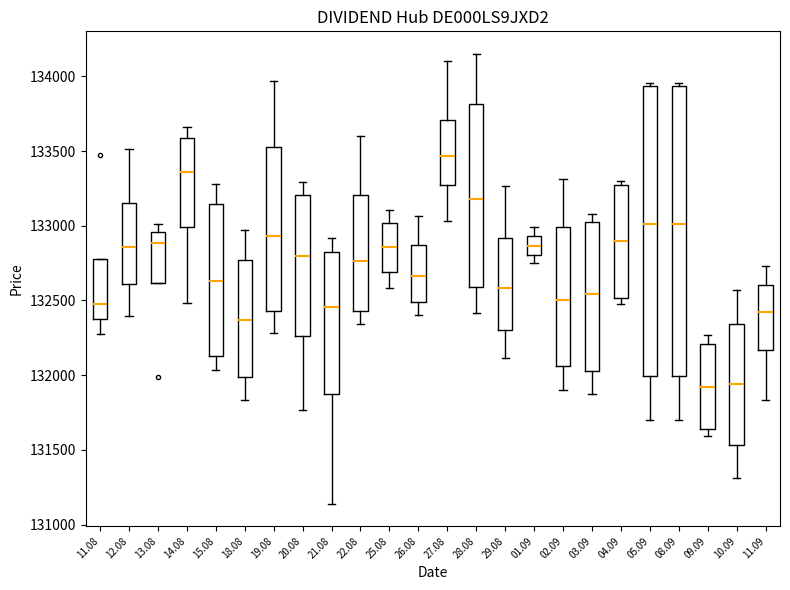

Which box has the highest median line?

27.08